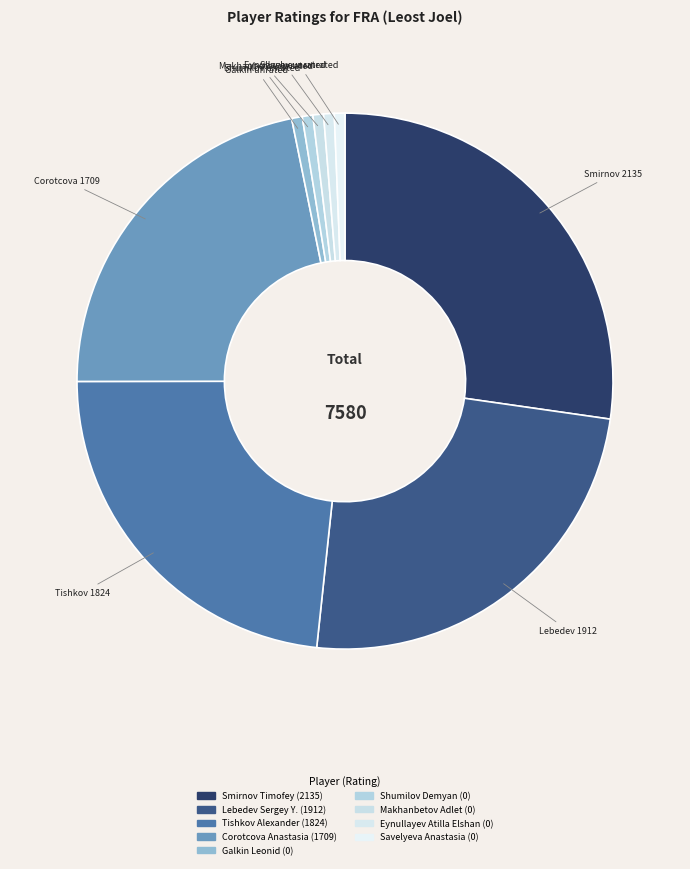

How many segments does this pie chart have?

9